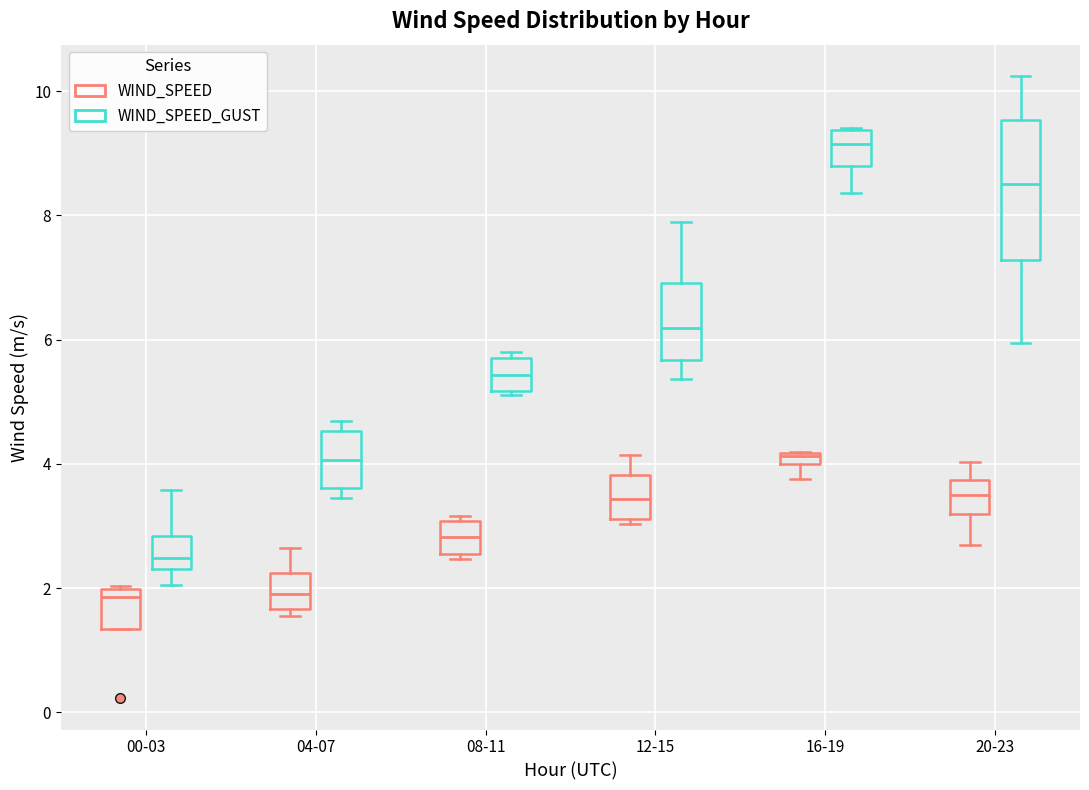

Where does the median line of the box for 08-11 (WIND_SPEED_GUST) sit on the y-axis? The values are not printed on the chart, so give them approximately, as read against the axis.

5.4